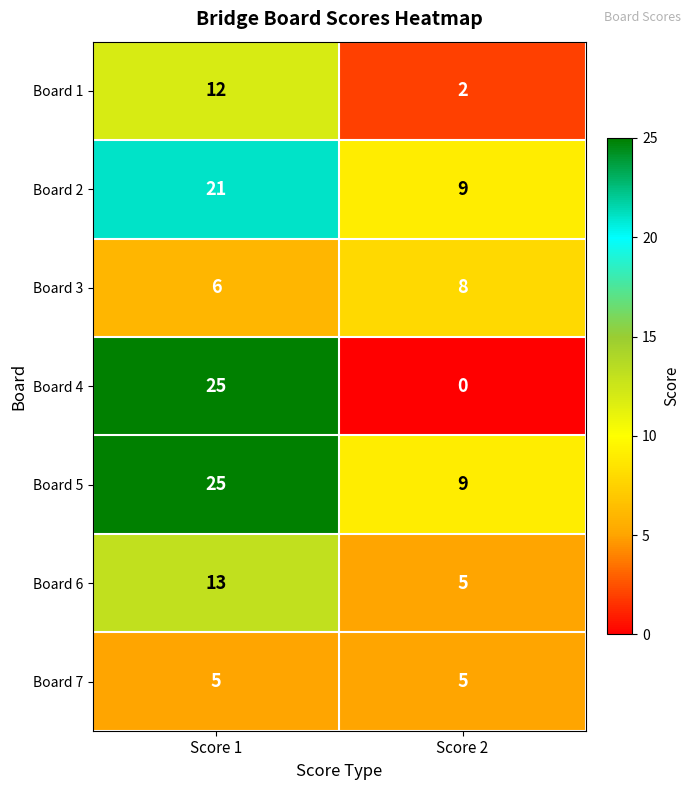

What is the spread (max minus min) of values at Score 2?

9